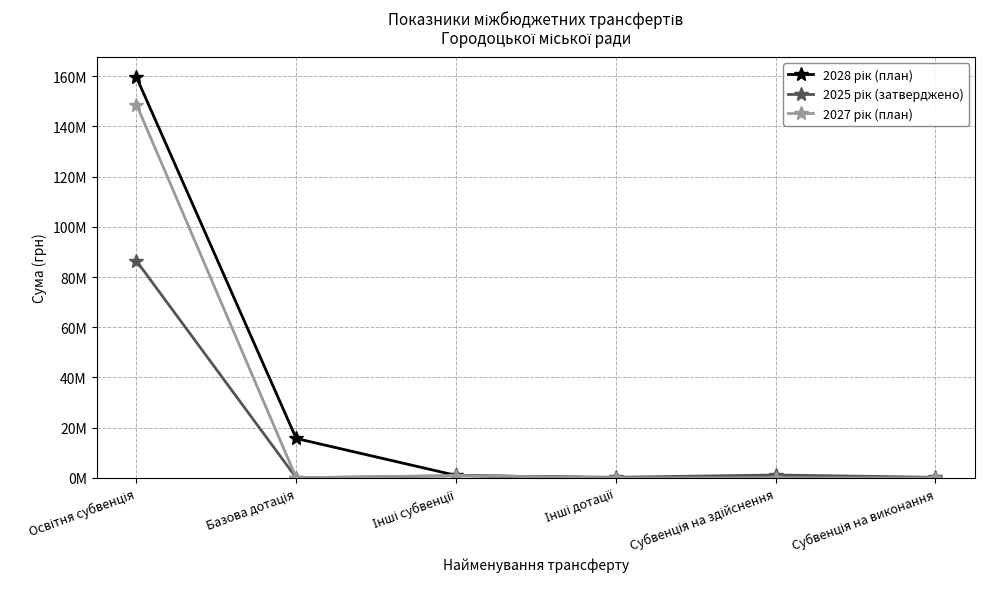

Where is the first local maximum for 2027 рік (план)?

Інші субвенції